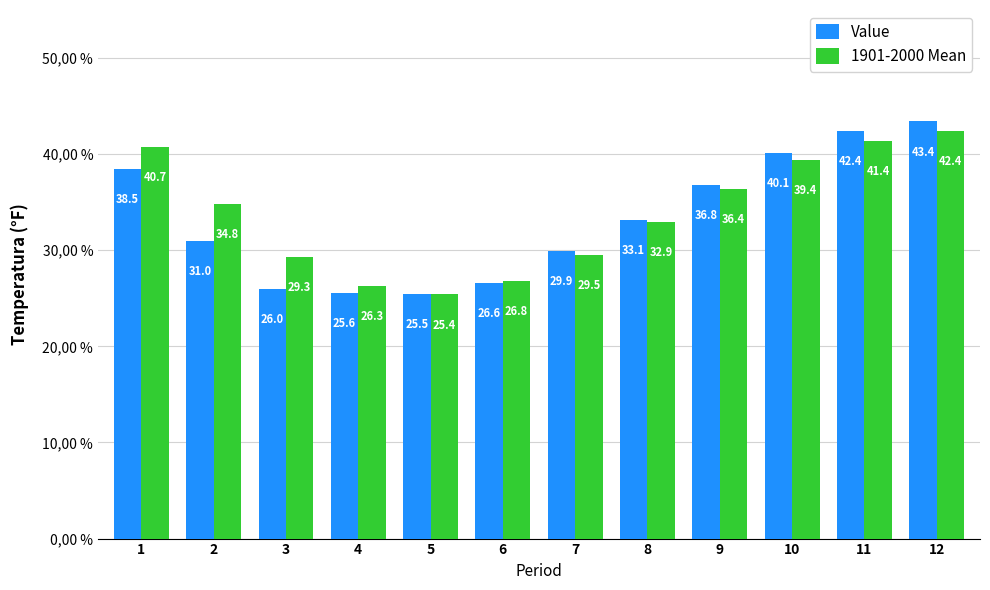

Does the chart contain stacked bars?

No